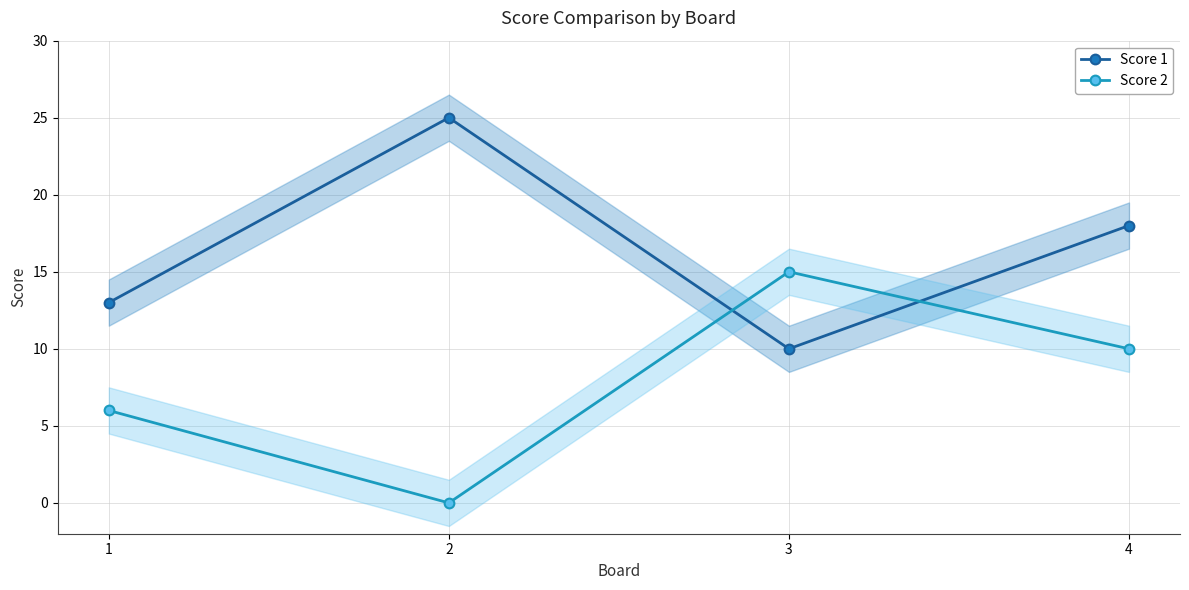

Reading left to right, extract all data points from this chart.

Score 1: 1=13	2=25	3=10	4=18
Score 2: 1=6	2=0	3=15	4=10